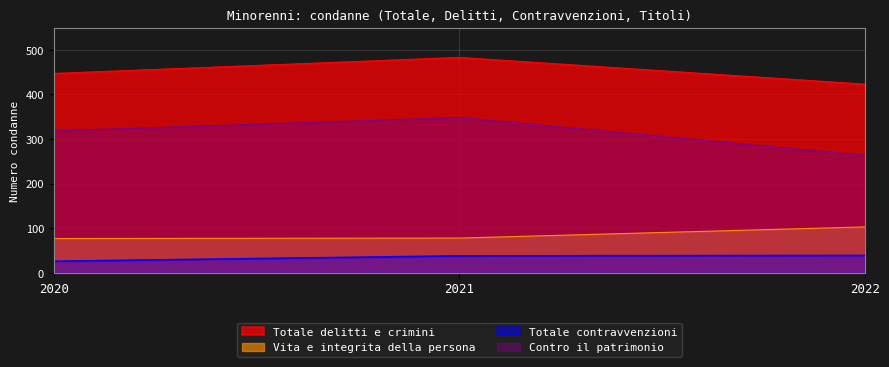

The Totale delitti e crimini series shows 145 at 2020. True or false?

False